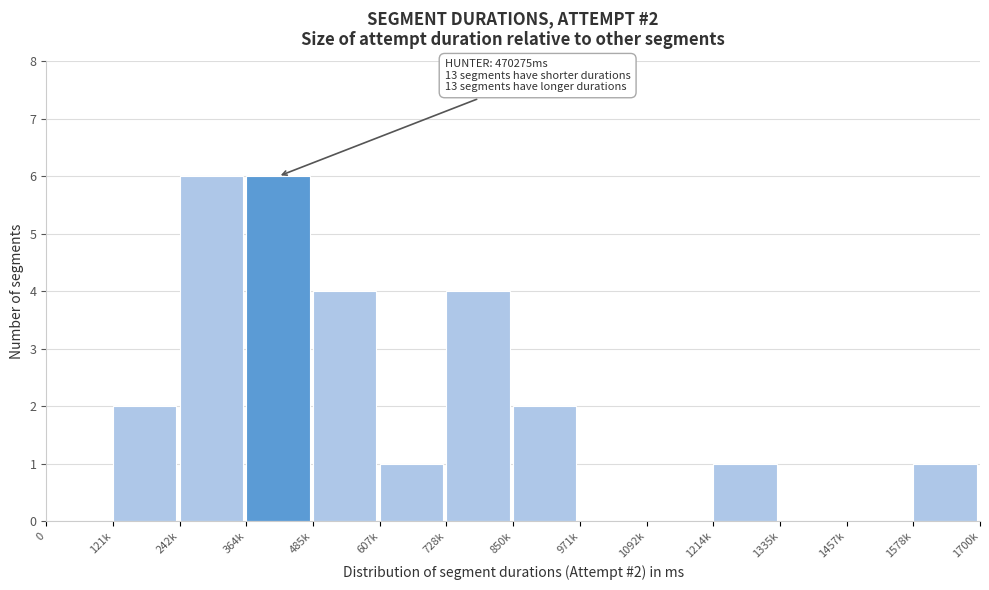

Reading right to left, transcribe all the data shown in this chart.

1578k=1	1457k=0	1335k=0	1214k=1	1092k=0	971k=0	850k=2	728k=4	607k=1	485k=4	364k=6	242k=6	121k=2	0=0